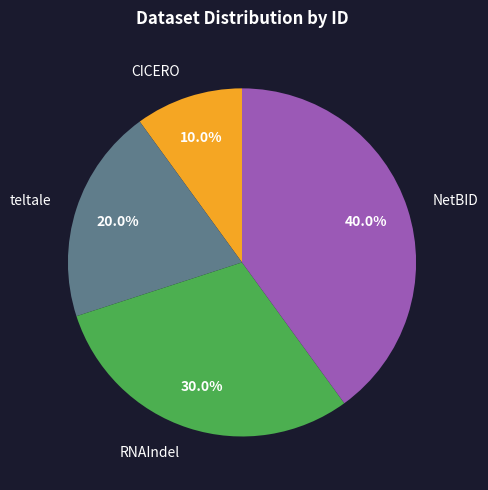

Which slice is the largest?

NetBID